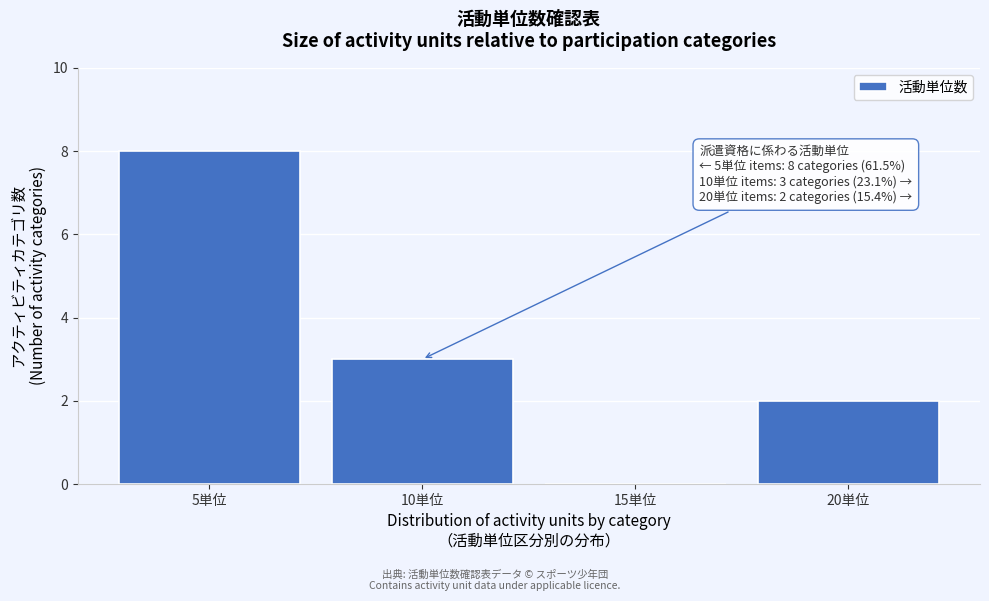

Reading left to right, transcribe all the data shown in this chart.

5単位=8	10単位=3	15単位=0	20単位=2